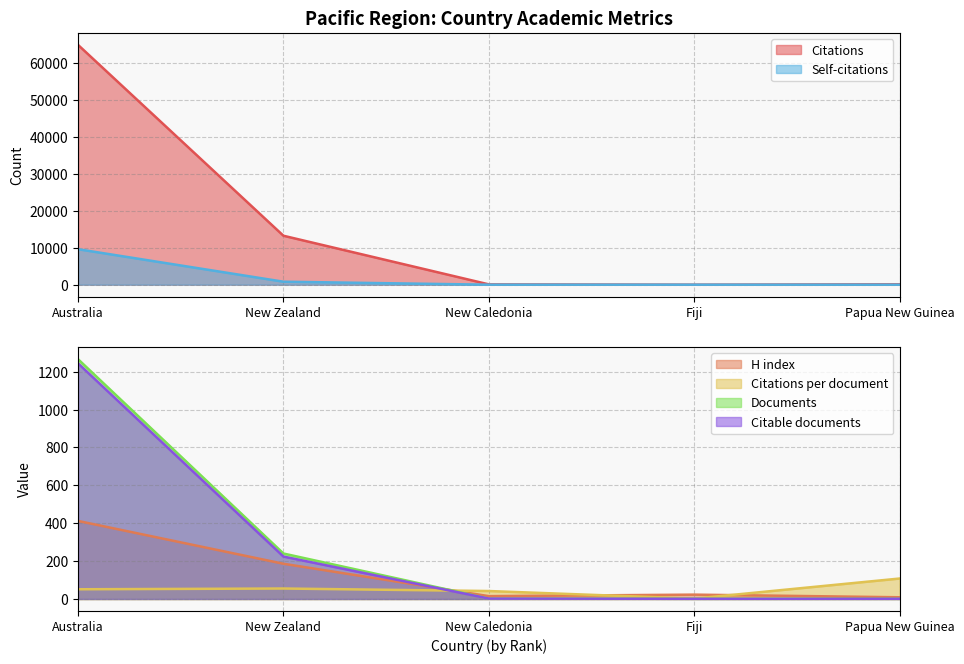

Reading right to left, list all the values displayed in this chart.

Citations: 108.0	2.0	84.0	13252.0	64917.0
Citations per document: 108.0	2.0	42.0	55.2	51.3
H index: 9.0	23.0	15.0	186.0	412.0
Documents: 1.0	1.0	2.0	240.0	1266.0
Citable documents: 1.0	1.0	2.0	224.0	1244.0
Self-citations: 0.0	0.0	0.0	808.0	9607.0